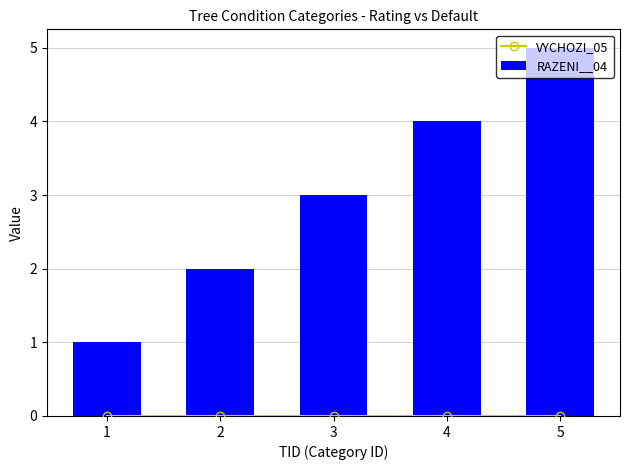

Are the bars horizontal?

No